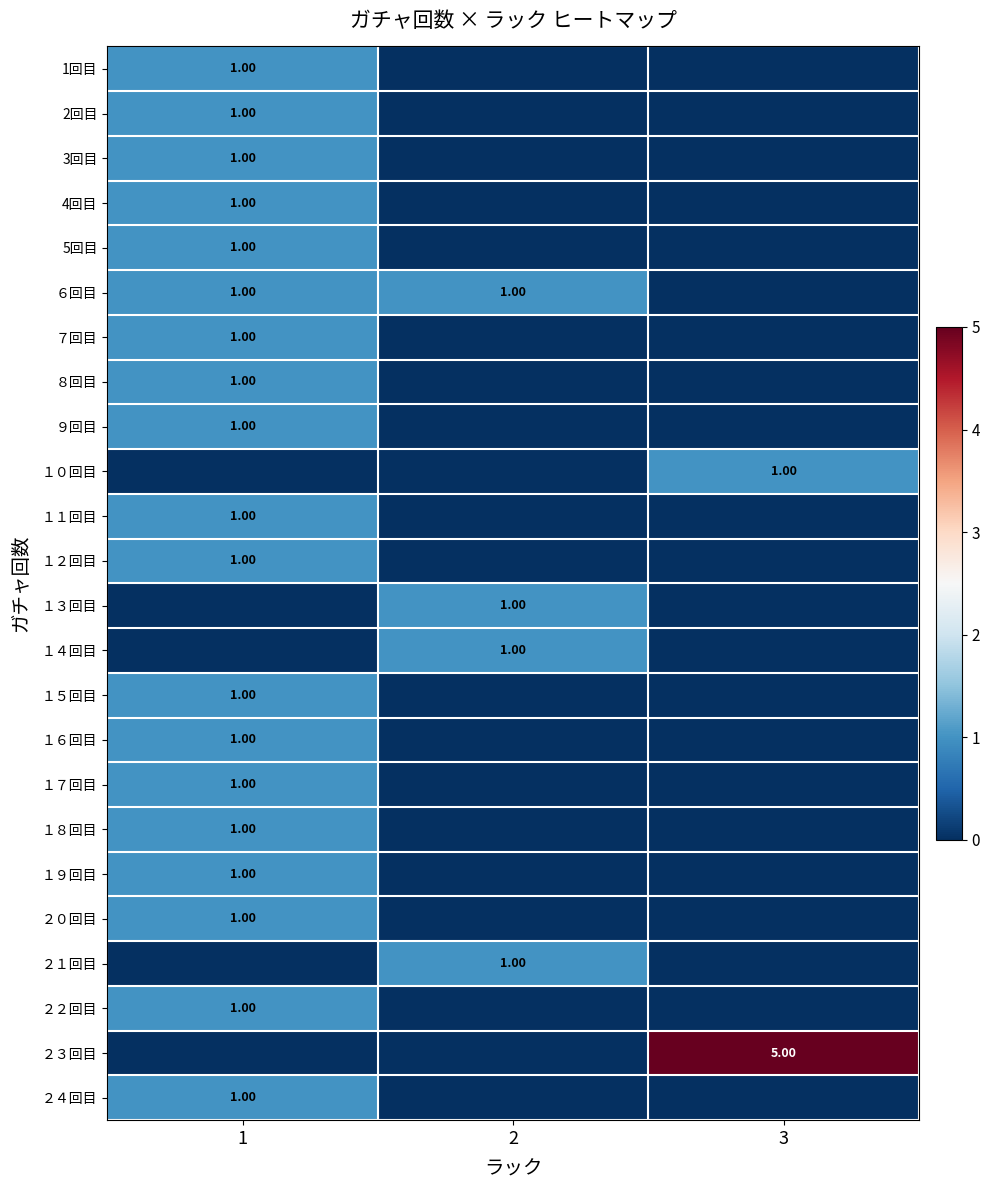

What is the total value across all series at 1?

19